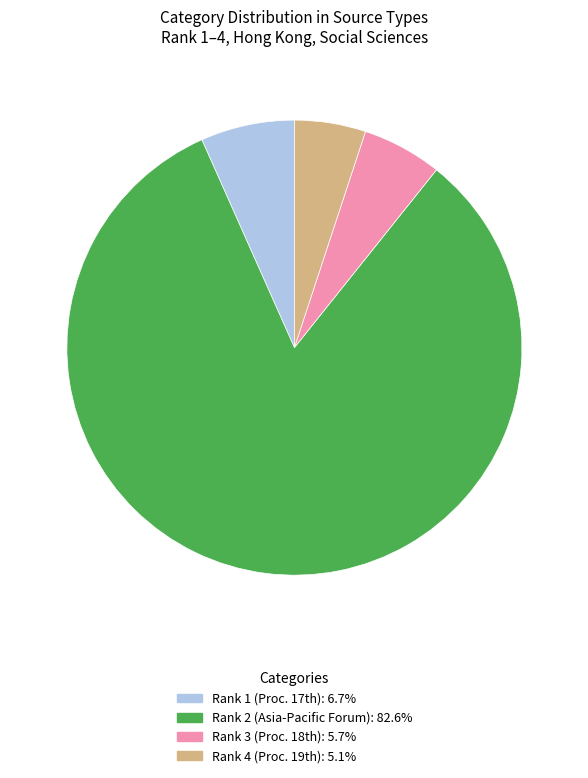

Do Rank 2 and Rank 1 together represent more than half of the pie?

Yes